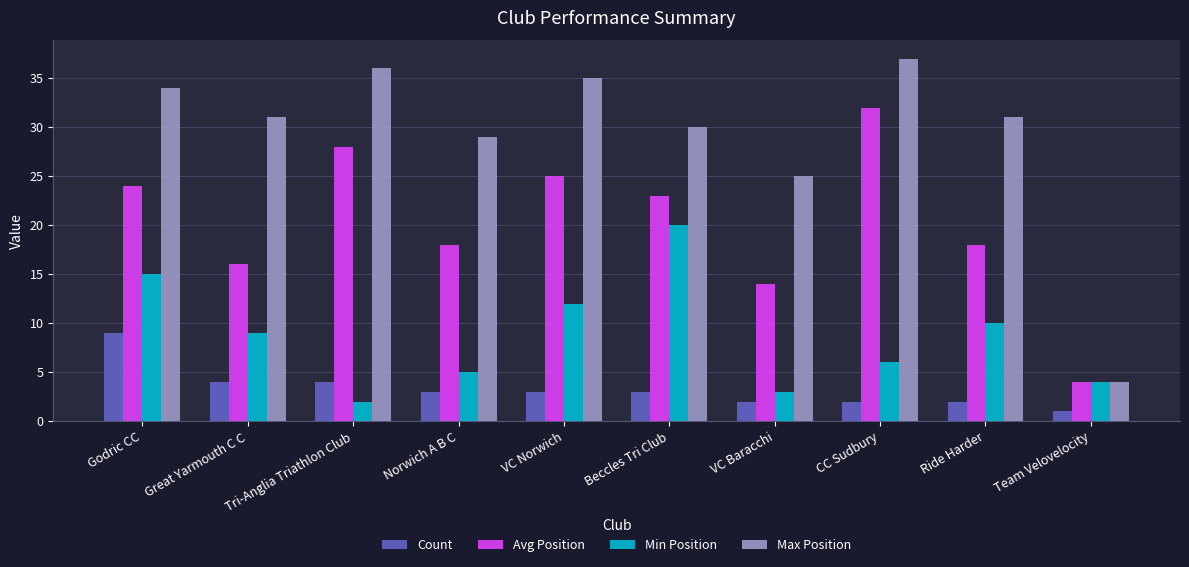

Is it true that Max Position equals 37 at CC Sudbury?

True